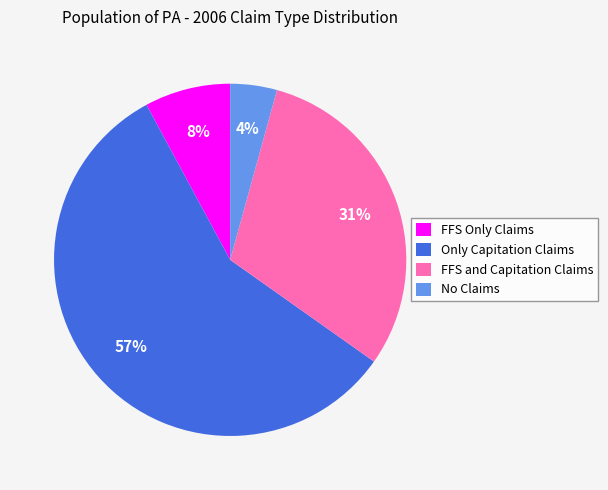

Which slice is the largest?

Only Capitation Claims